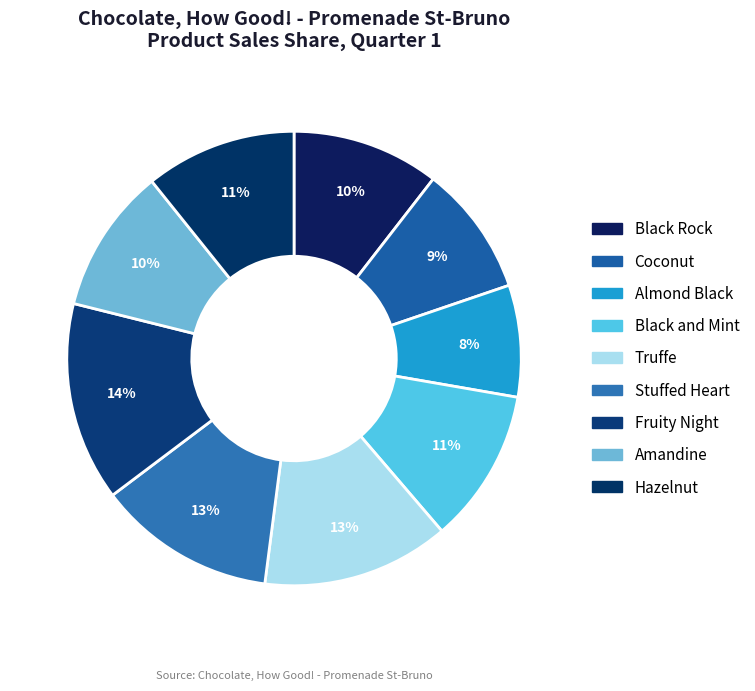

To the nearest percent, what percentage of the pie is Black Rock?

10%